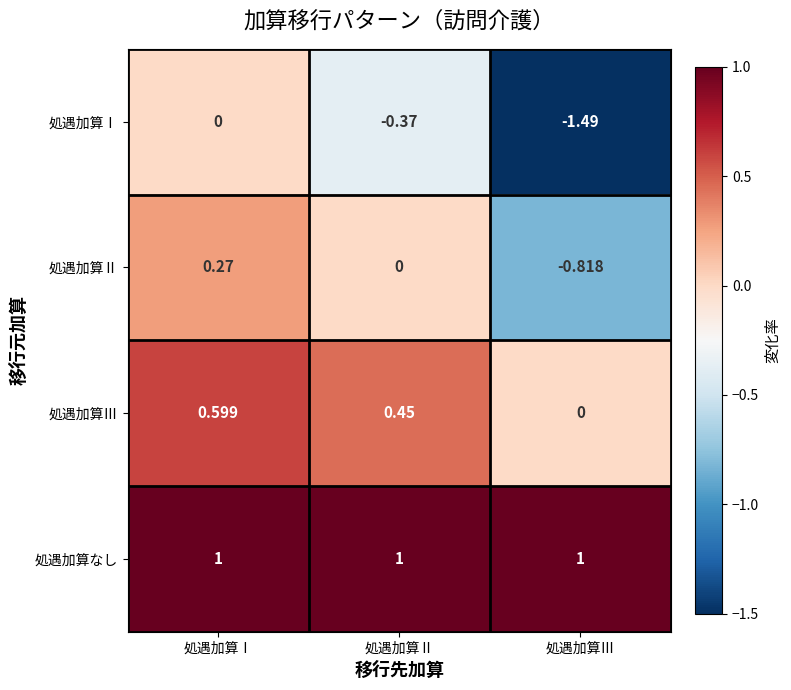

At which category does the chart reach its minimum across all series?

処遇加算Ⅲ